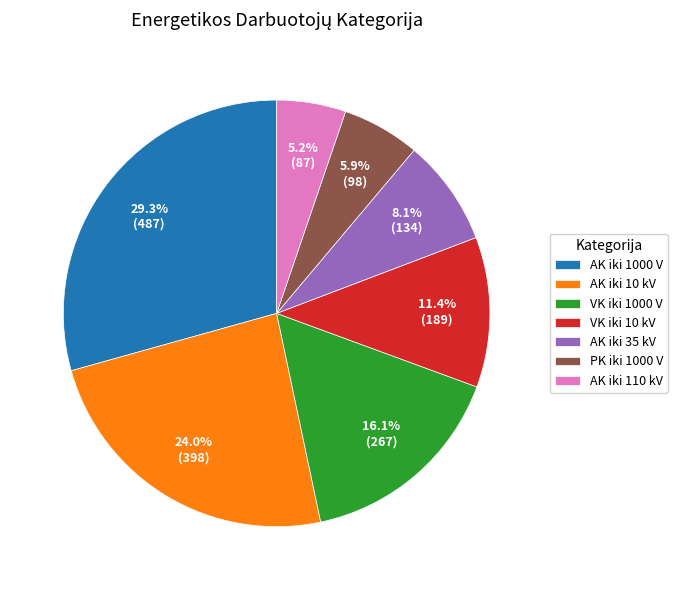

Which category has the biggest portion of the pie?

AK iki 1000 V